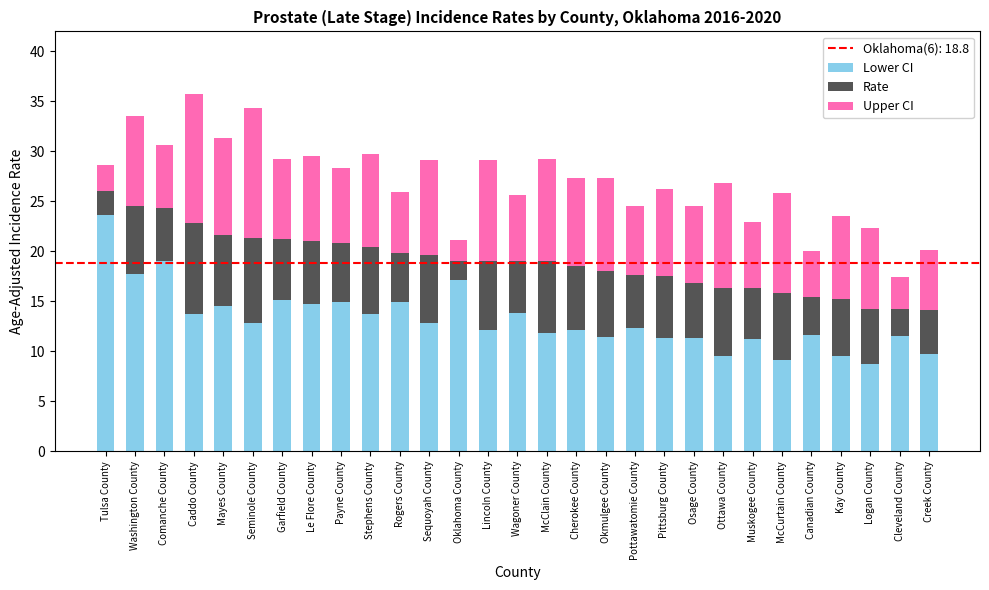

What is the difference between the maximum and minimum values in the Lower CI series?

14.9